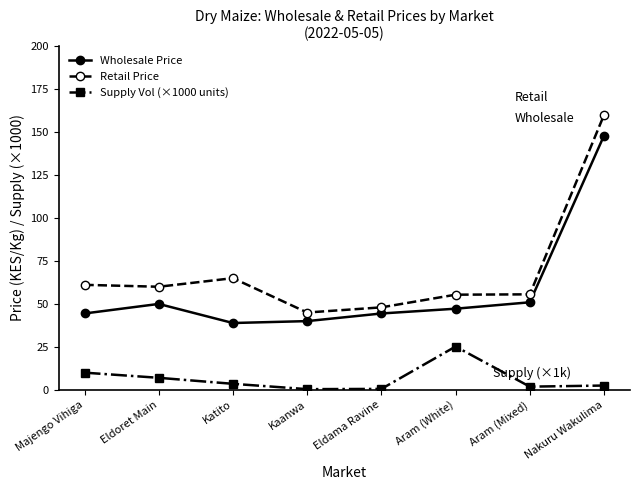

Which series has the largest range (max minus min)?

Retail Price